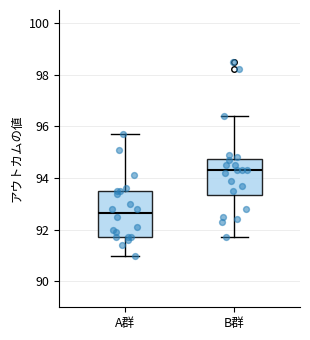

Reading left to right, transcribe this box plot: for each box, give where its median line is, the range the box spans, and where its two whiskers end, as read against the y-axis. The values are not printed on the chart, so give them approximately, as read against the axis.

A群: median 92.6, box 91.8 to 93.6, whiskers 91.0 to 95.8
B群: median 94.4, box 93.4 to 94.8, whiskers 91.8 to 96.4